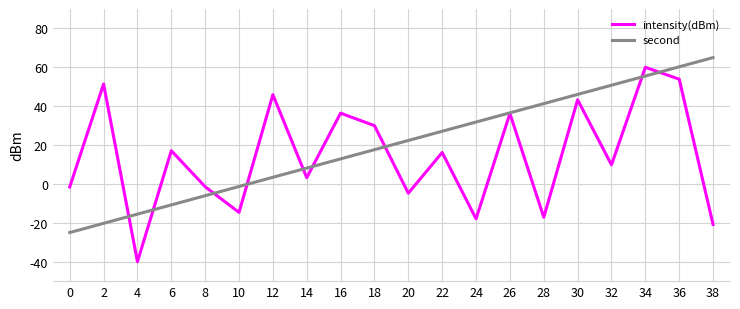

What is the sum of the intensity(dBm) values at 4 and 26?

-3.8